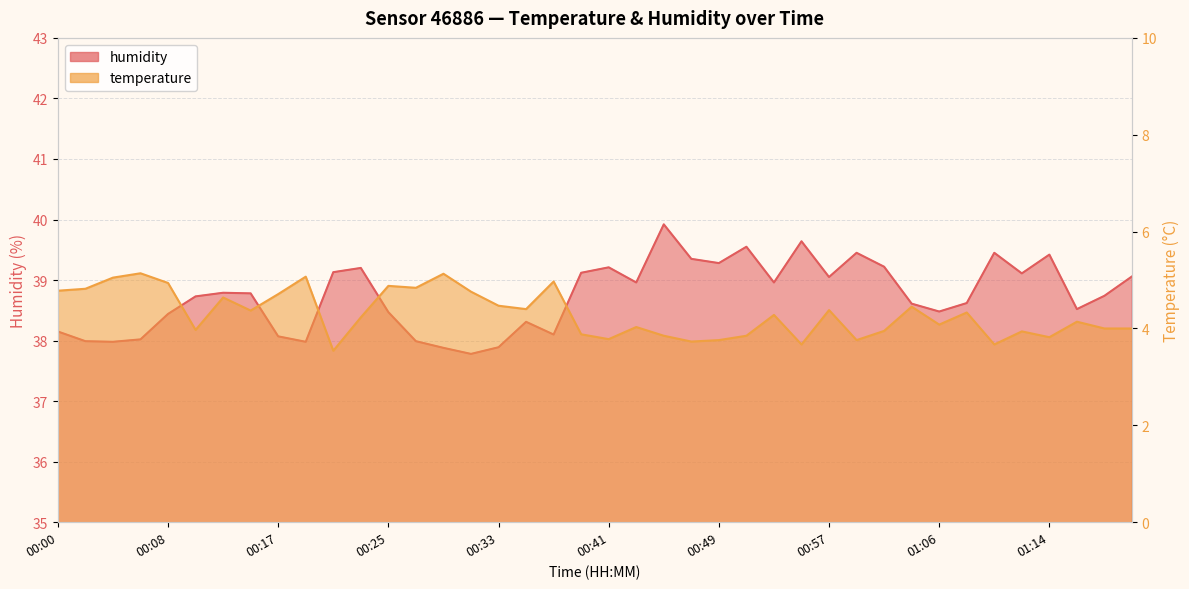

Read the temperature value at 00:43.

4.0